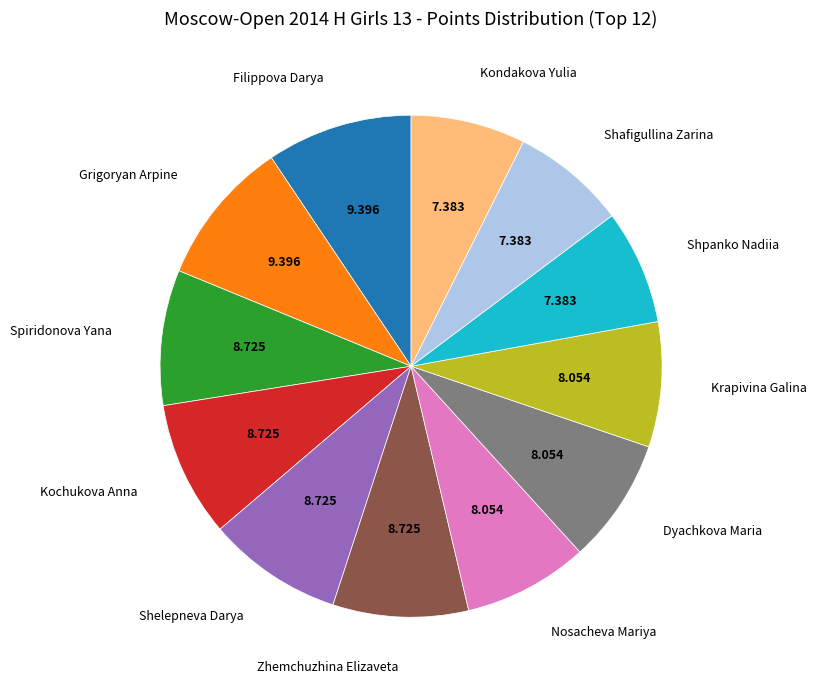

Is there a majority slice in this chart?

No